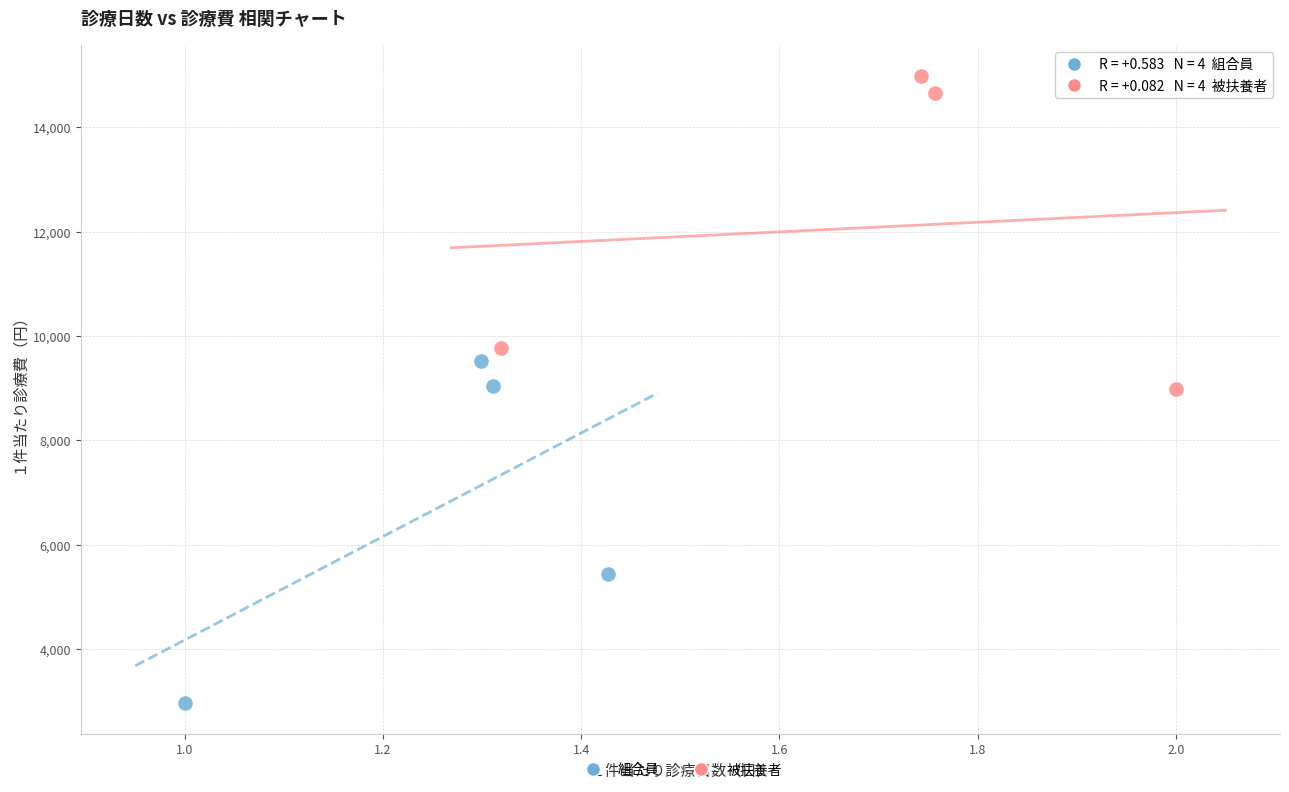

Which series contains the lowest Y value?

組合員